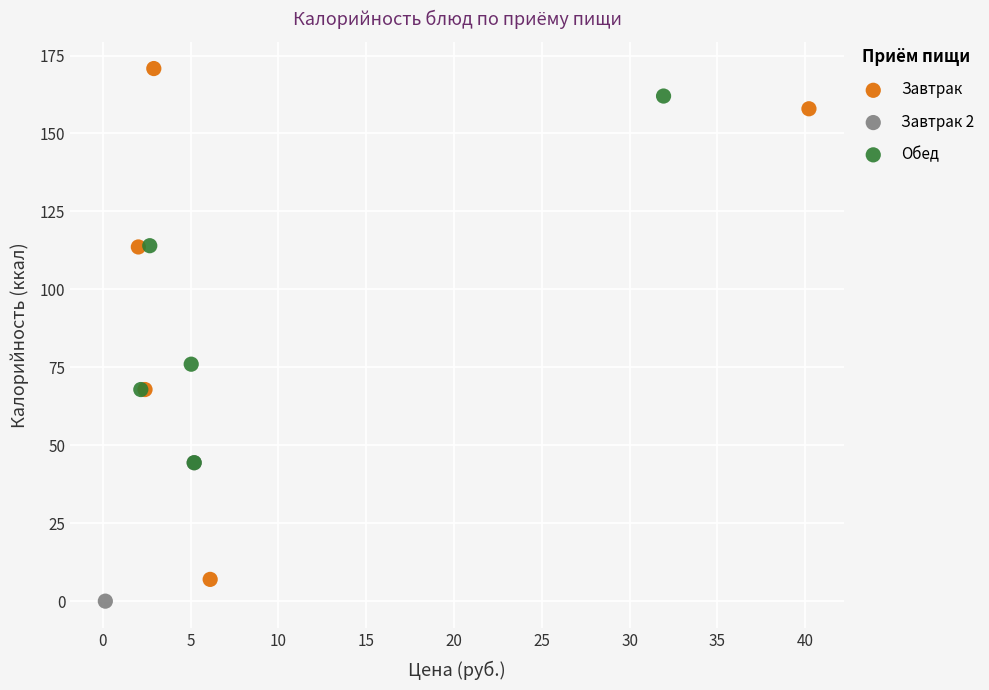

Which series contains the lowest Y value?

Завтрак 2